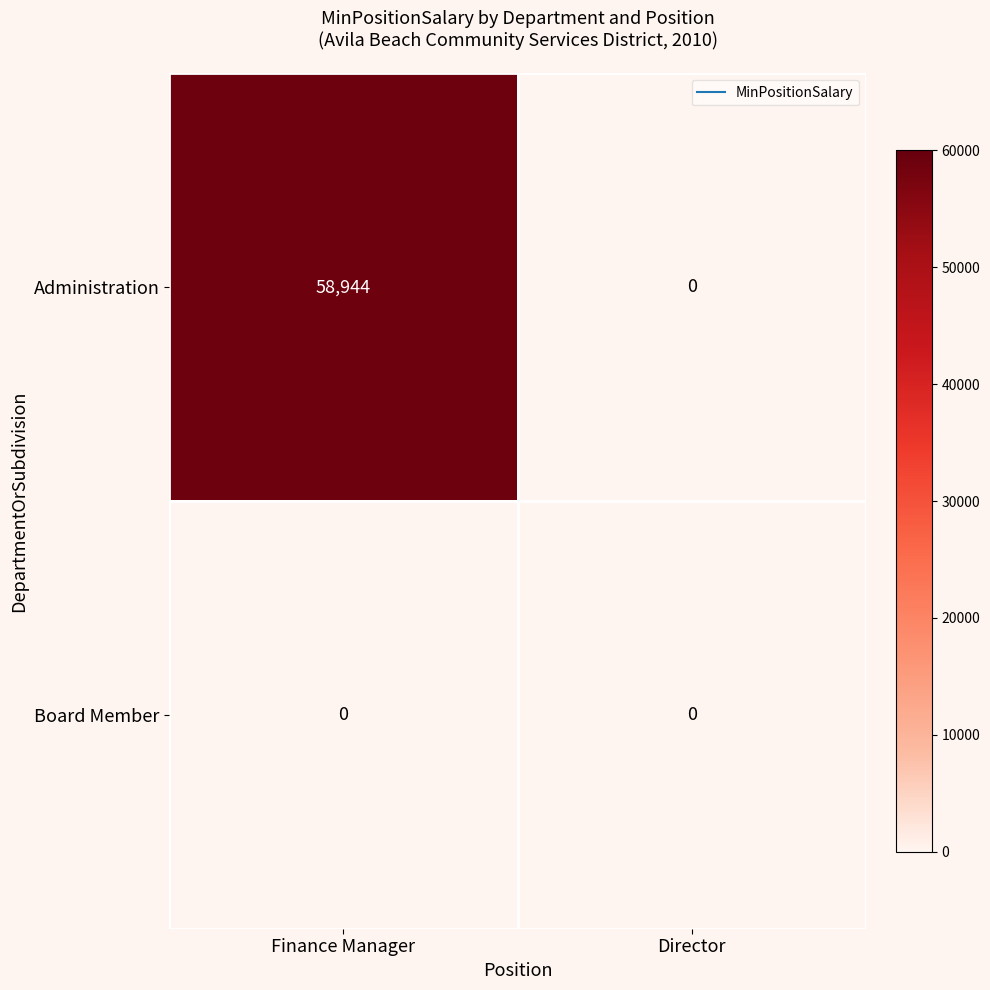

What is the total value across all series at Finance Manager?

58944